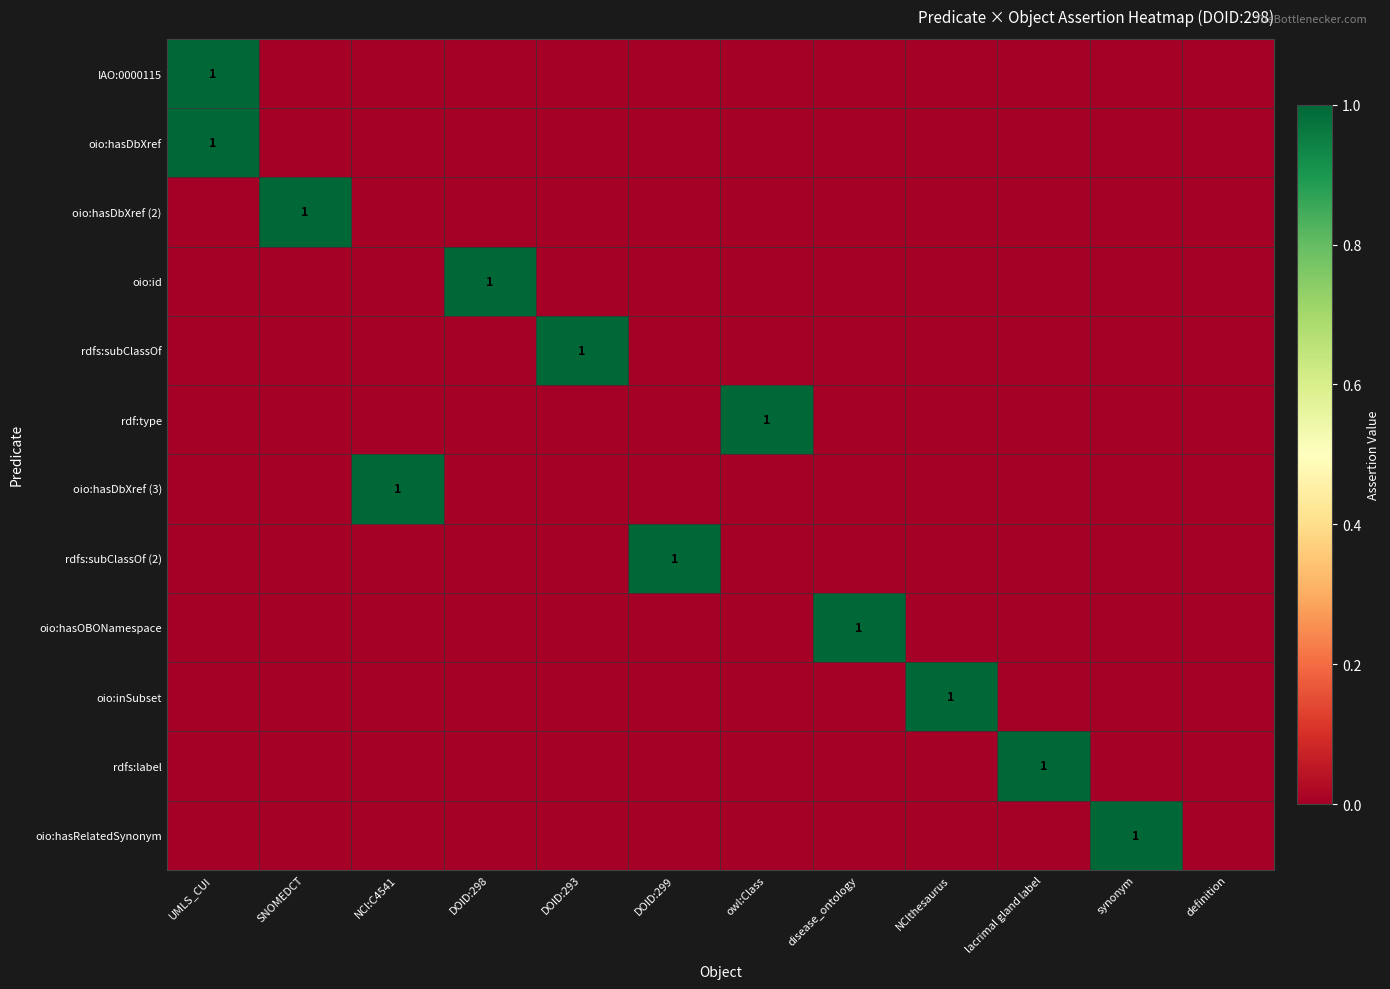

At how many categories does at least one series exceed 0?

11